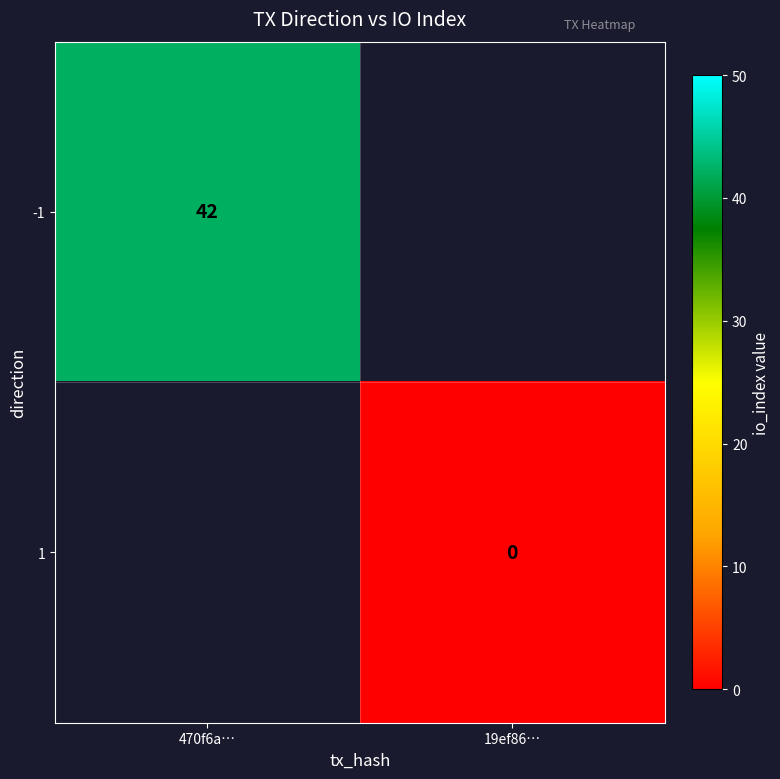

Count the number of categories in the chart.

2